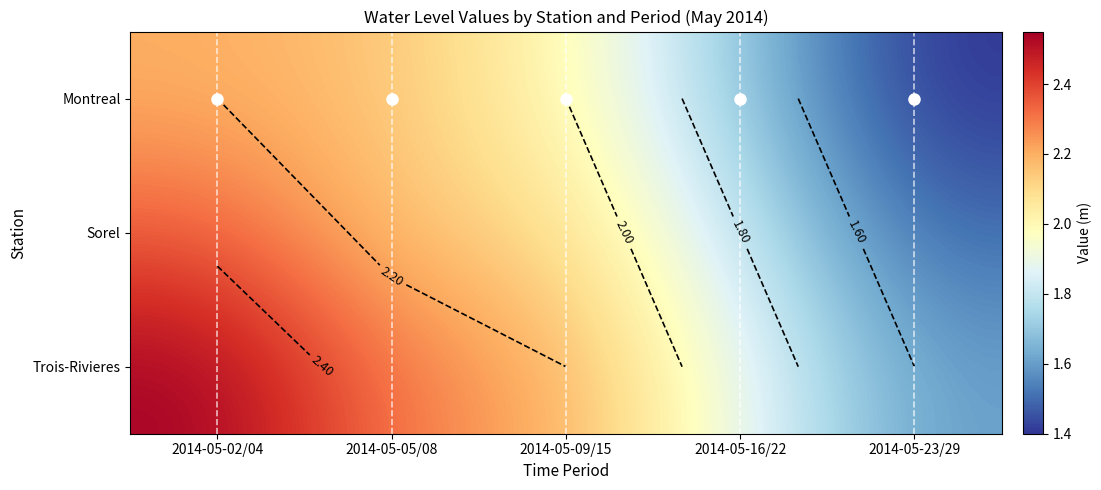

How many Sorel values are between 1 and 2?

2